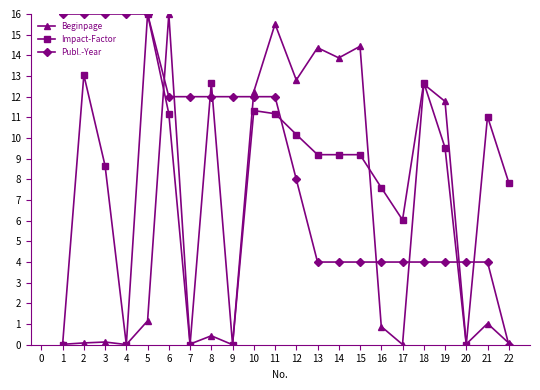

Which series changed the most between 1 and 8?

Impact-Factor